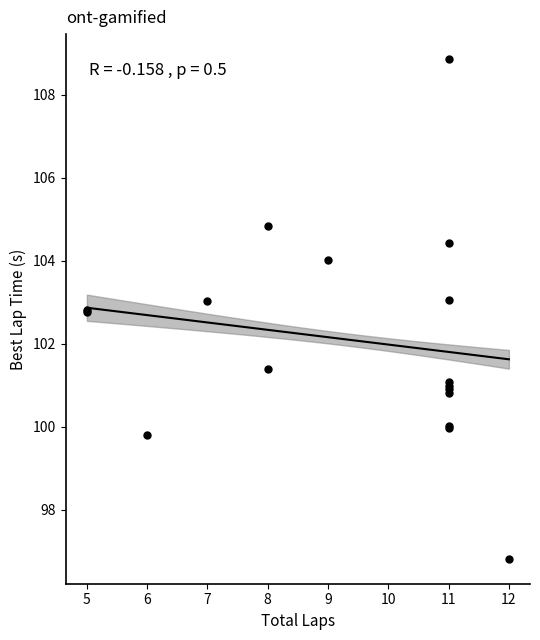

What Y value in the scatter plot is closest to 102?

101.4